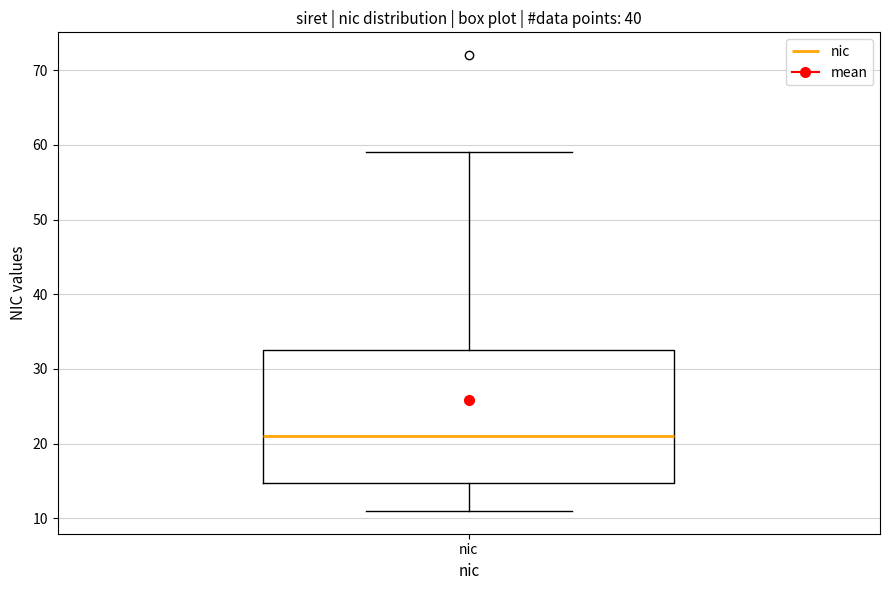

Read this box plot against the y-axis: the position of the median line, the range covered by the box, and the ends of both whiskers. The values are not printed on the chart, so give them approximately, as read against the axis.

median 21, box 15 to 33, whiskers 11 to 59